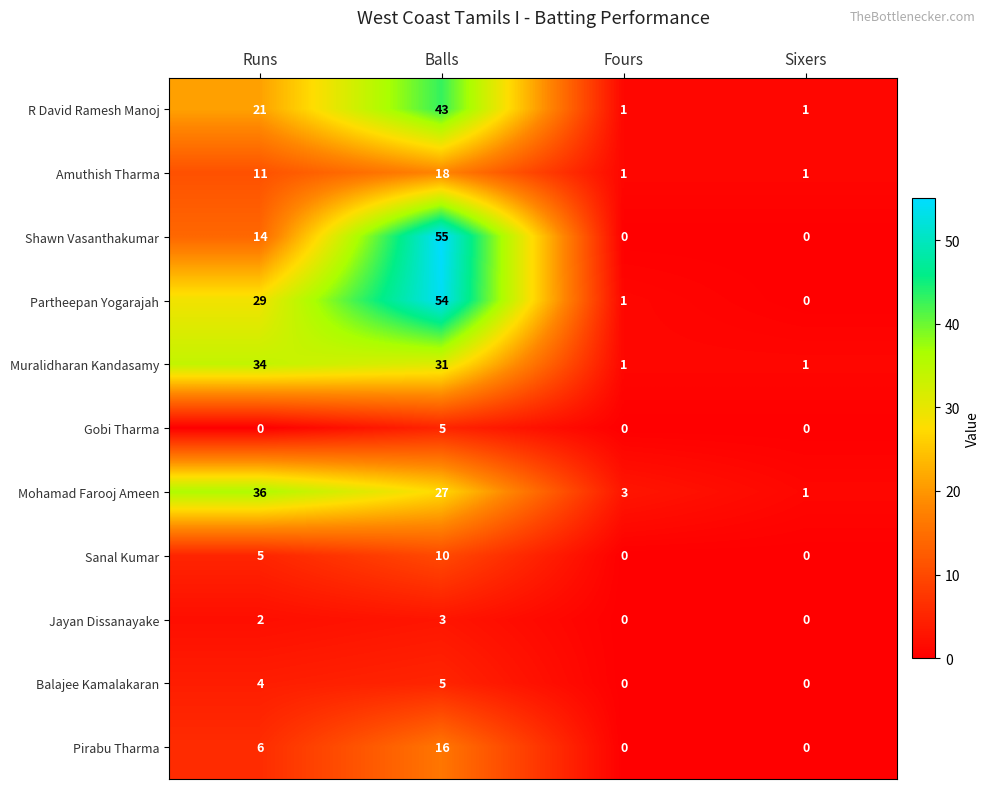

Is it true that R David Ramesh Manoj equals 32 at Runs?

False